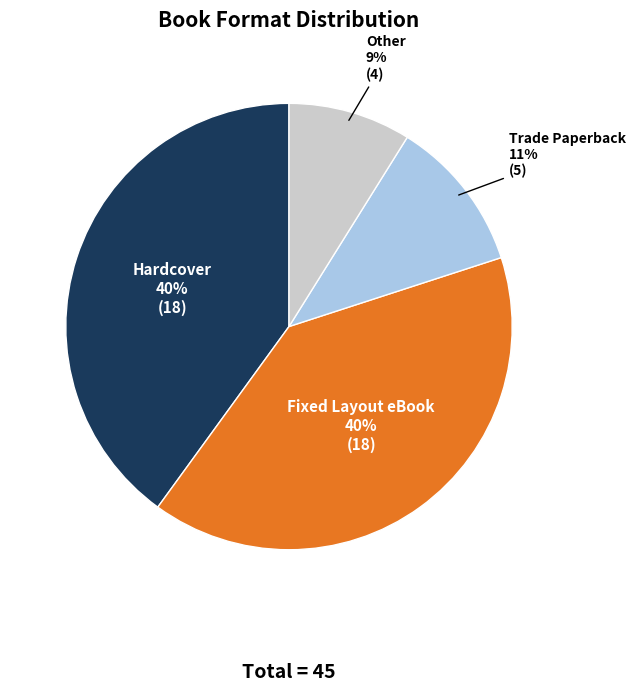

To the nearest percent, what is the difference between the largest and smallest slice percentages?

31%